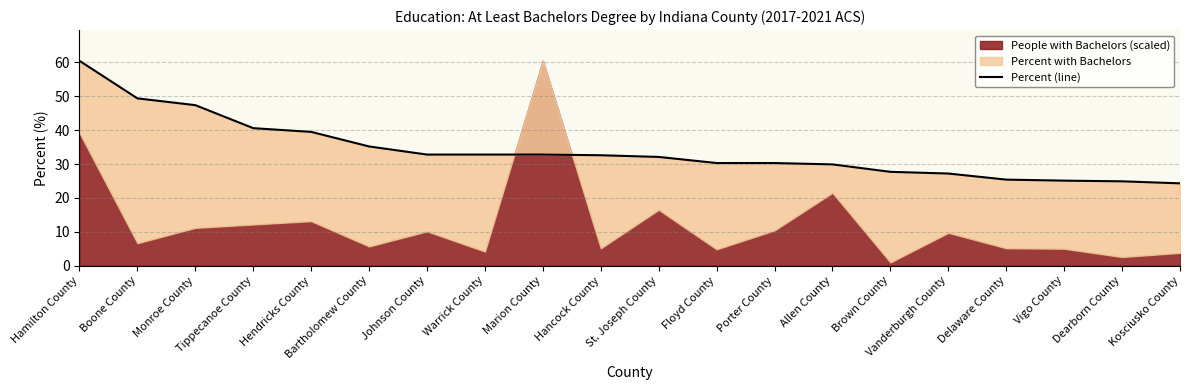

What is the average value?

34.0